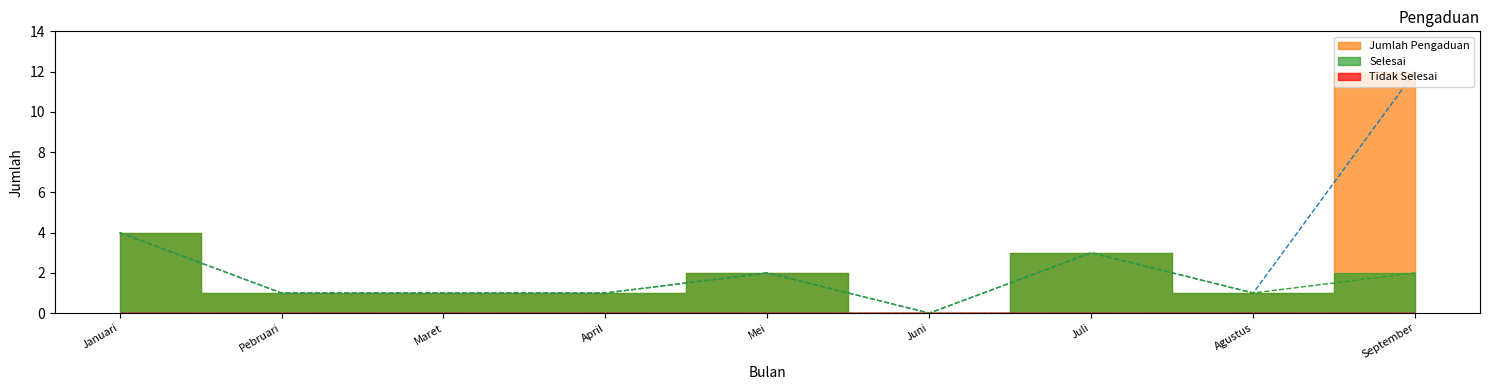

At which label does Jumlah Pengaduan first exceed 1?

Januari